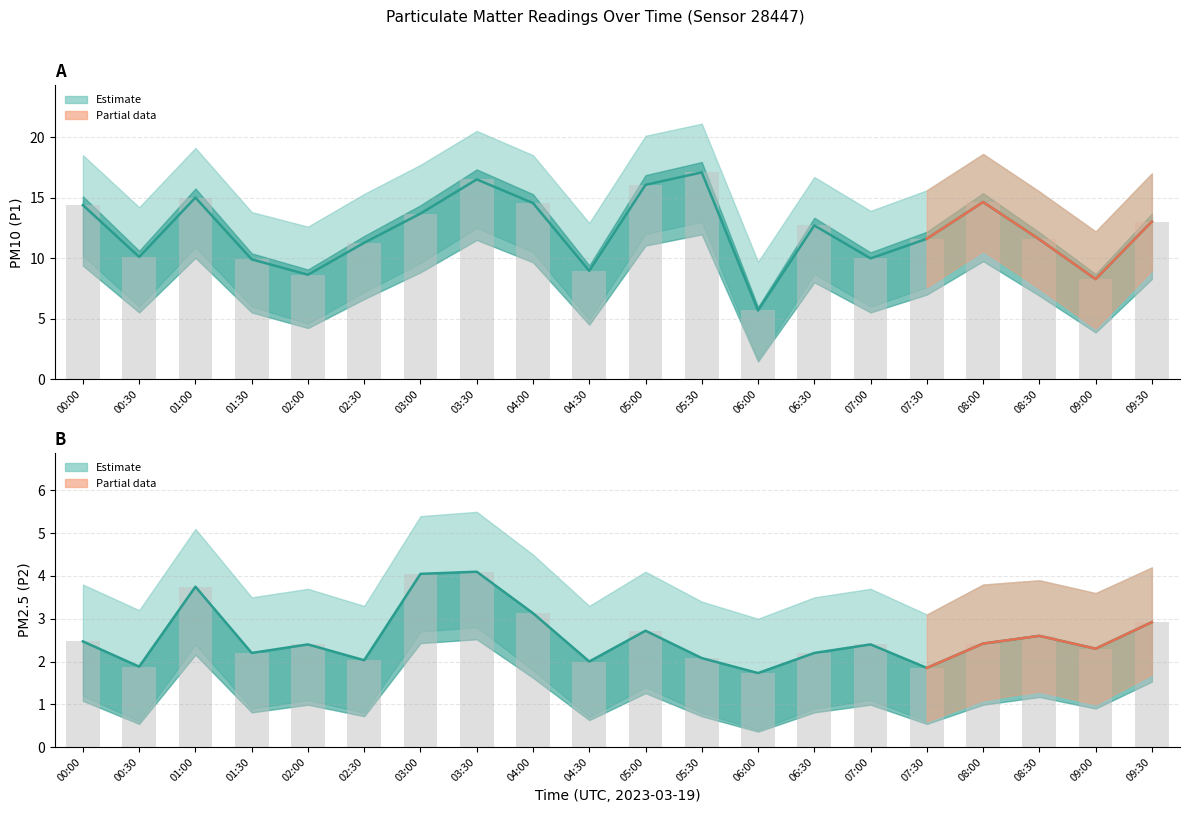

What is the label of the 19th bar from the left?

09:00